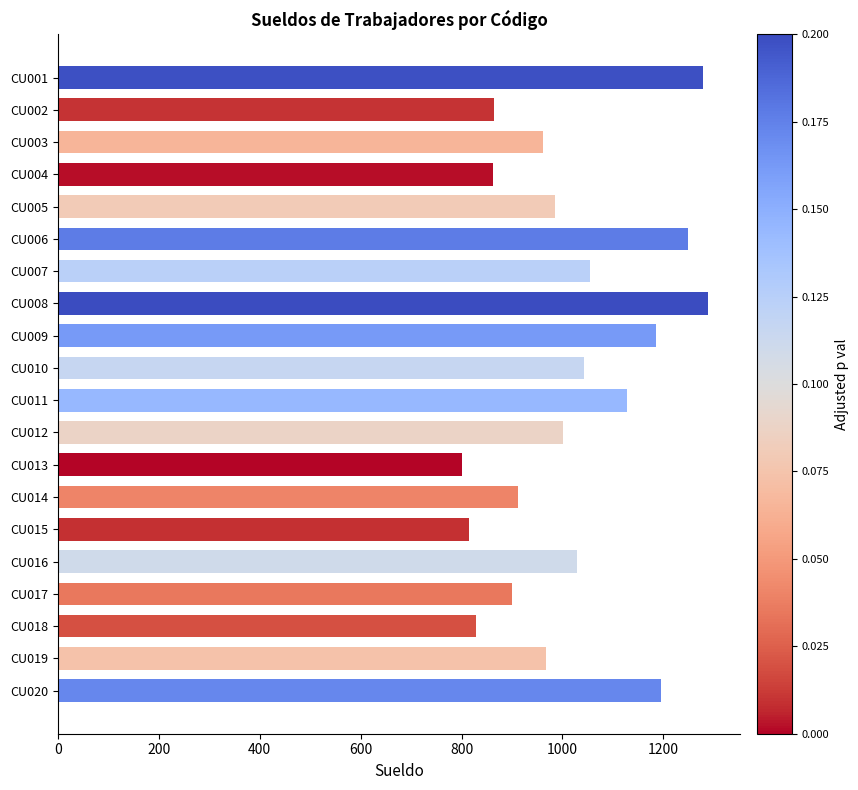

What is the maximum value shown in the chart?

1288